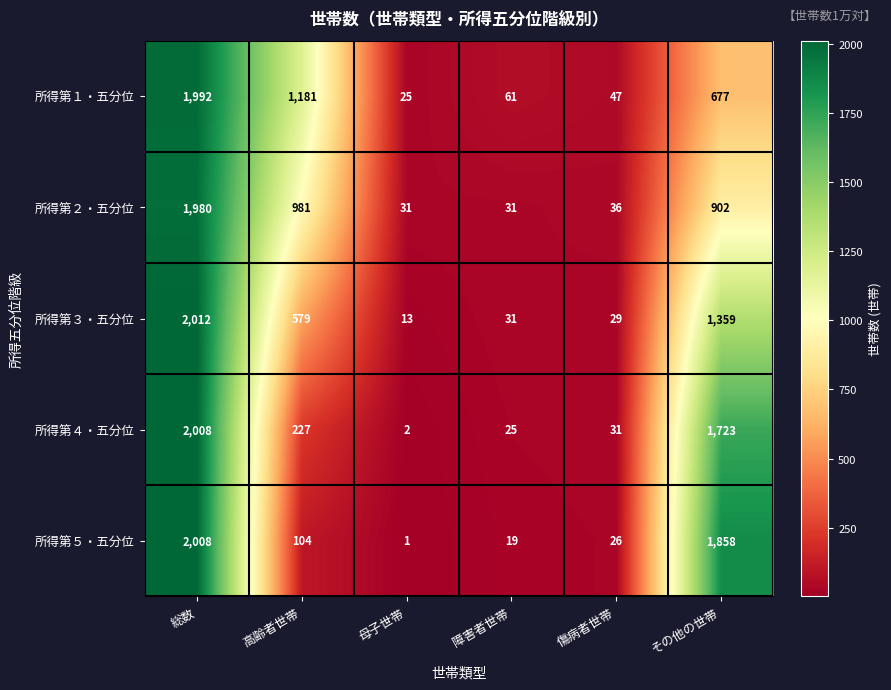

Rank the series at その他の世帯 from highest to lowest value.

所得第５・五分位, 所得第４・五分位, 所得第３・五分位, 所得第２・五分位, 所得第１・五分位